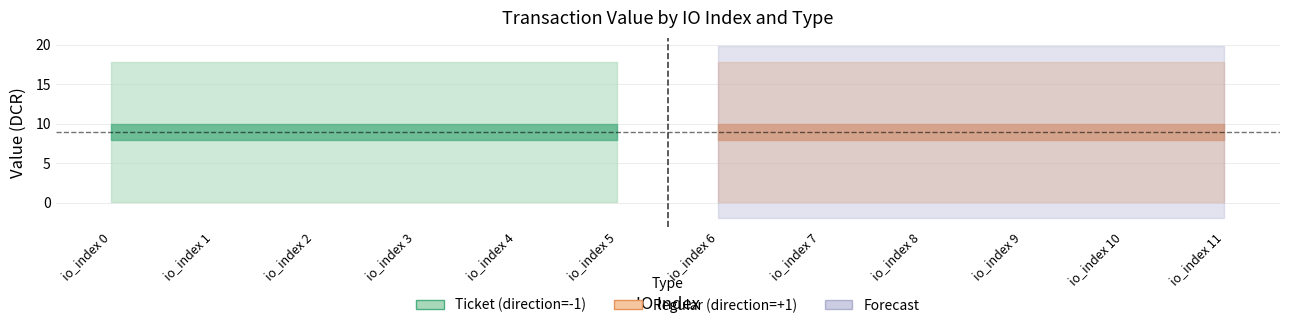

Is this an area chart (filled region under the line)?

No